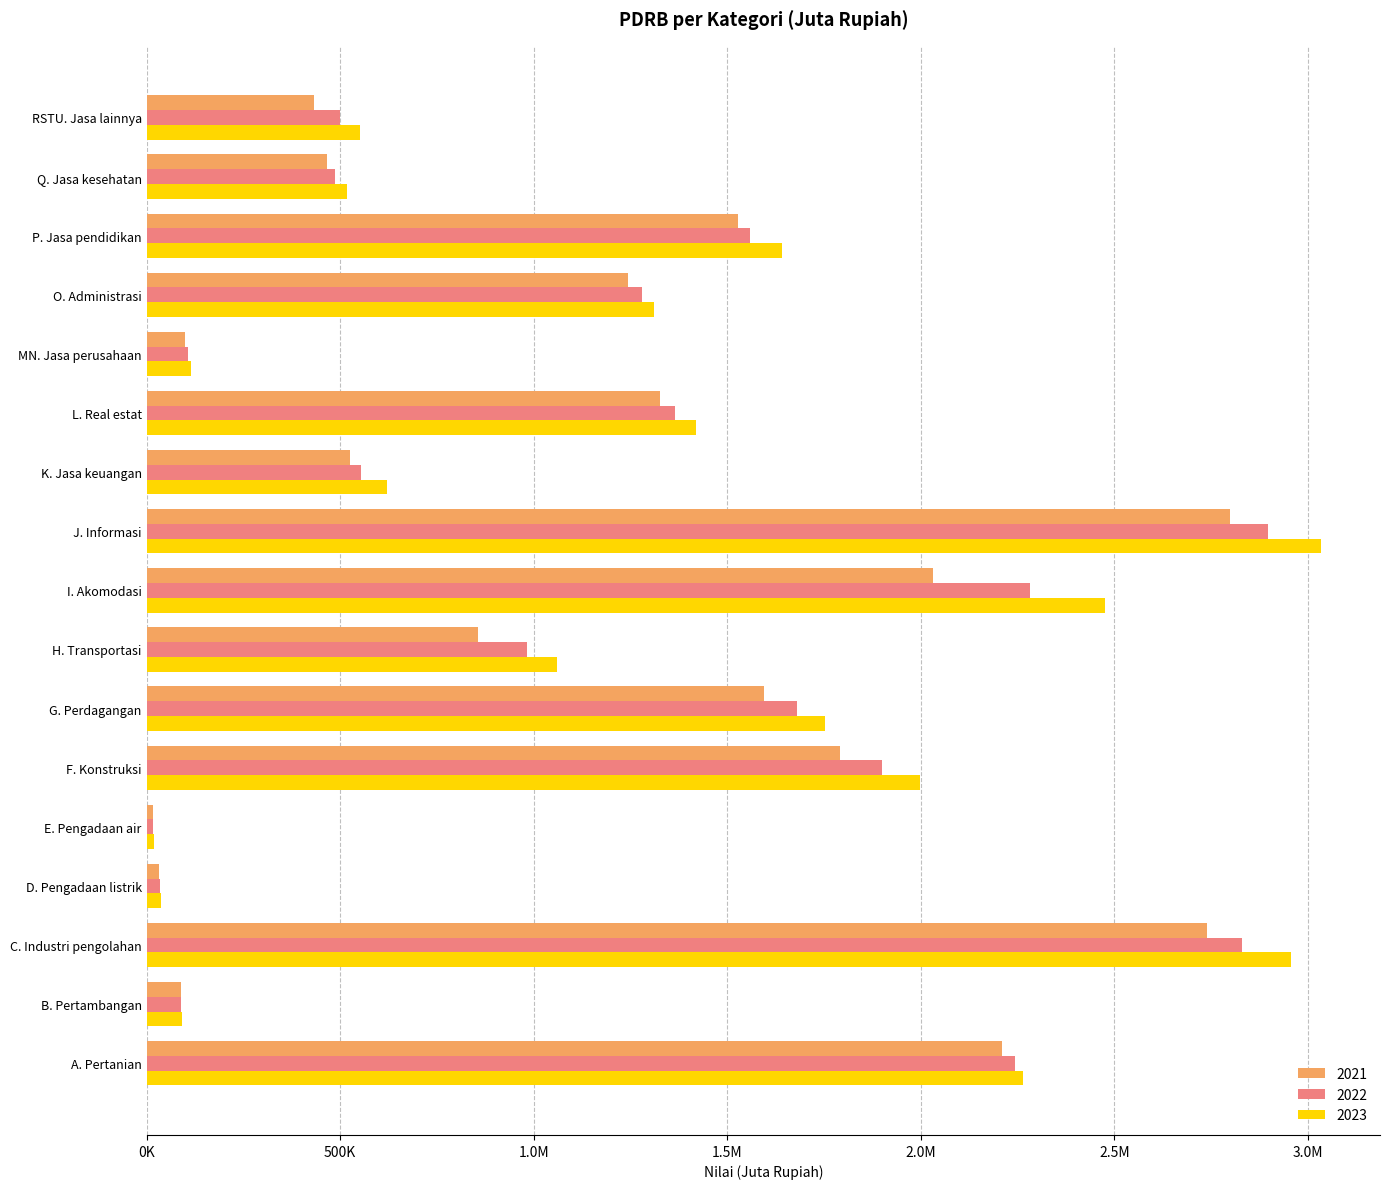

What is the difference between the 2023 values at H. Transportasi and K. Jasa keuangan?

439006.1